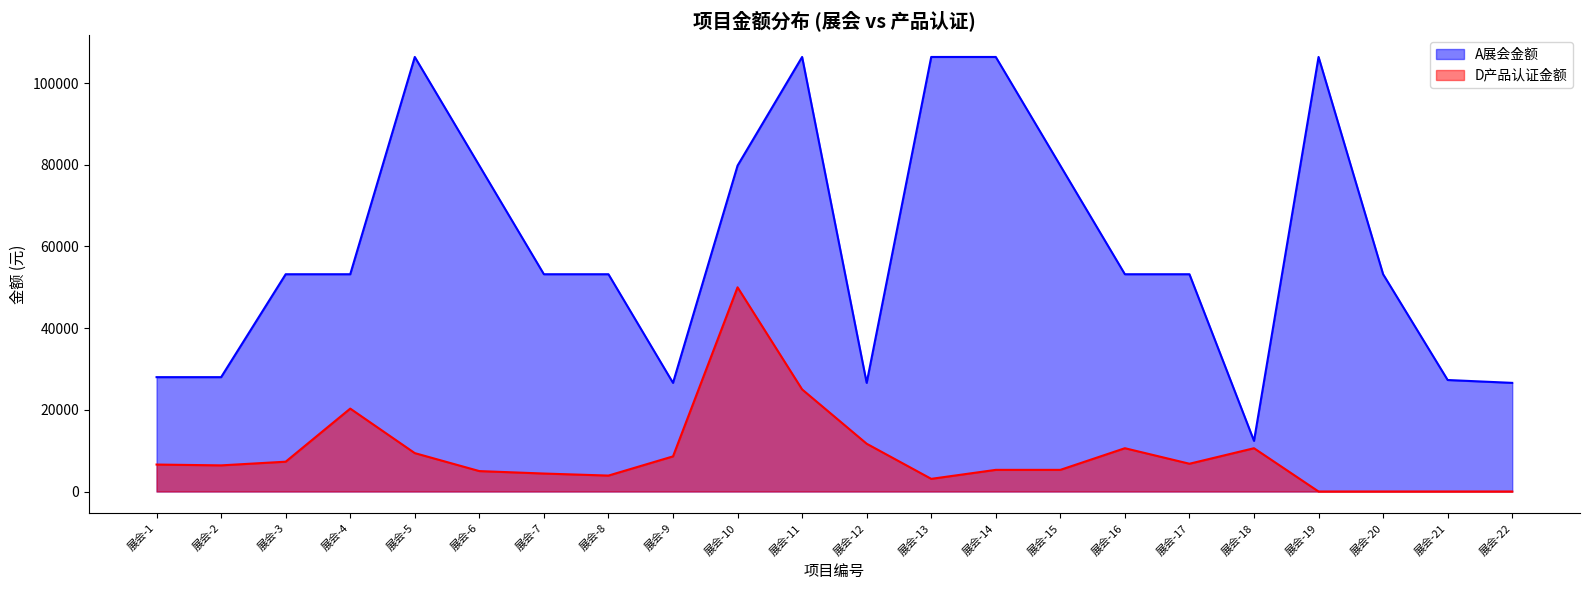

What is the difference between the highest and lowest values at 展会-17?

46400